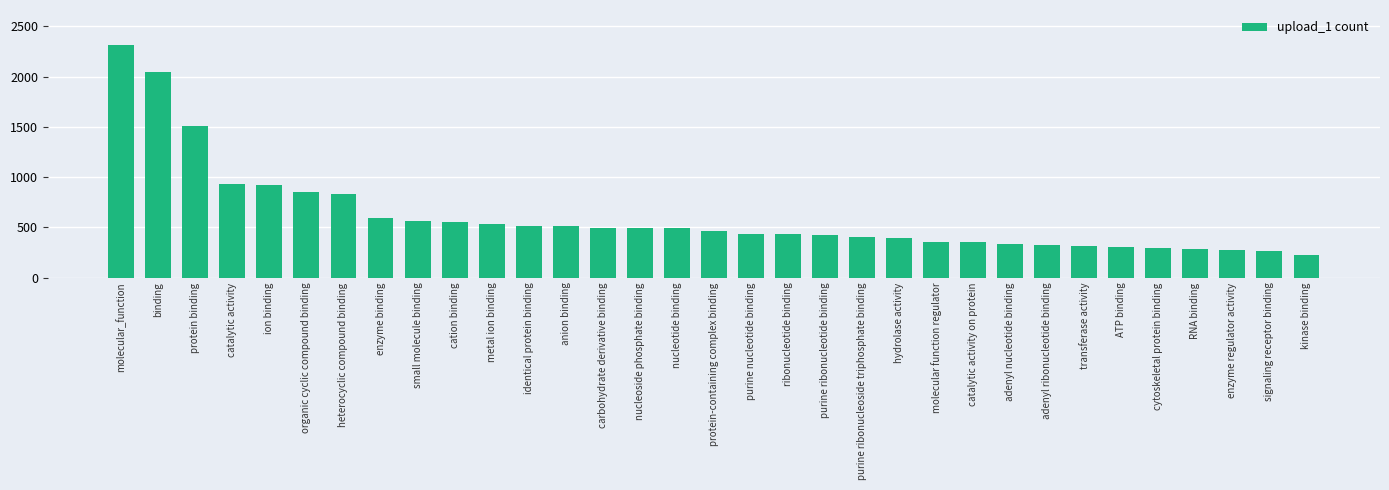

The value at nucleoside phosphate binding is 237. True or false?

False